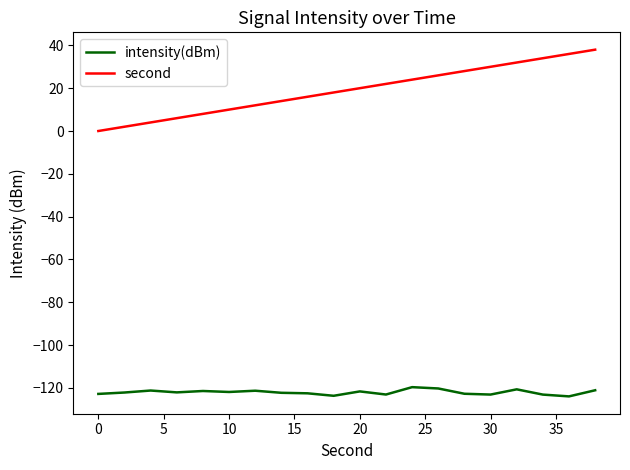

Does the chart display data point markers on the line(s)?

No